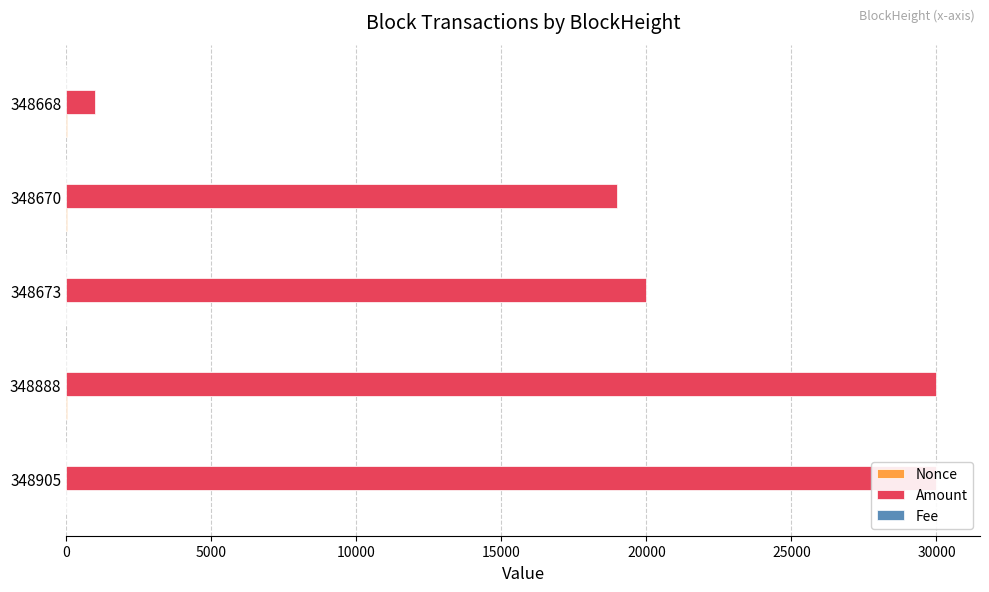

Which series changed the most between 348905 and 348670?

Amount